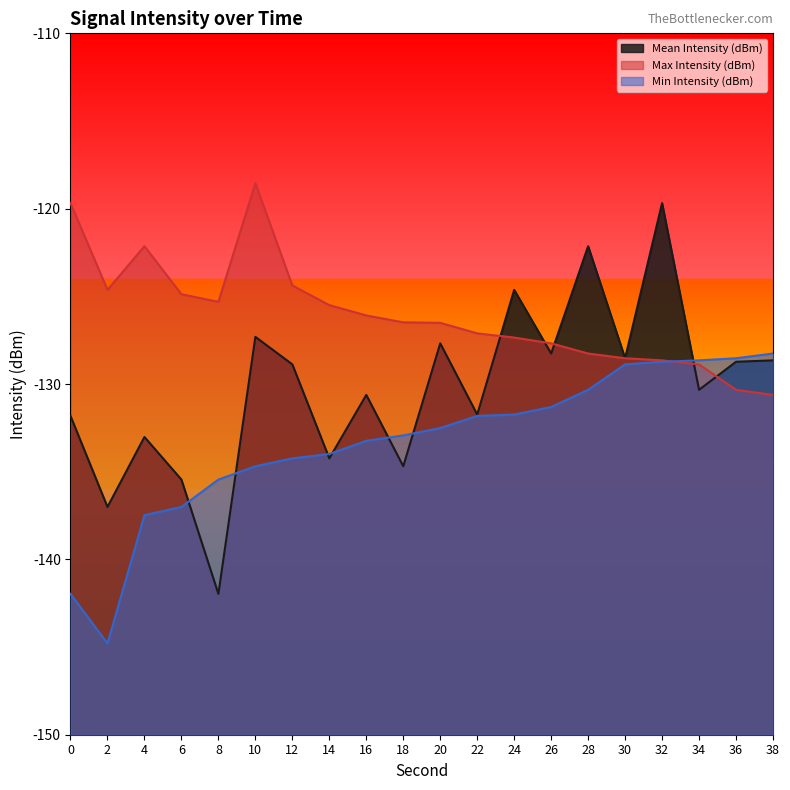

Reading left to right, extract all data points from this chart.

Mean Intensity (dBm): -131.8	-137.0	-133.0	-135.4	-142.0	-127.3	-128.9	-134.2	-130.6	-134.7	-127.7	-131.7	-124.6	-128.3	-122.1	-128.5	-119.7	-130.3	-128.7	-128.7
Max Intensity (dBm): -119.7	-124.6	-122.1	-124.9	-125.3	-118.5	-124.4	-125.5	-126.1	-126.5	-126.5	-127.1	-127.3	-127.7	-128.3	-128.5	-128.7	-128.9	-130.3	-130.6
Min Intensity (dBm): -142.0	-144.8	-137.5	-137.0	-135.4	-134.7	-134.2	-134.0	-133.2	-132.9	-132.5	-131.8	-131.7	-131.3	-130.3	-128.9	-128.7	-128.7	-128.5	-128.3